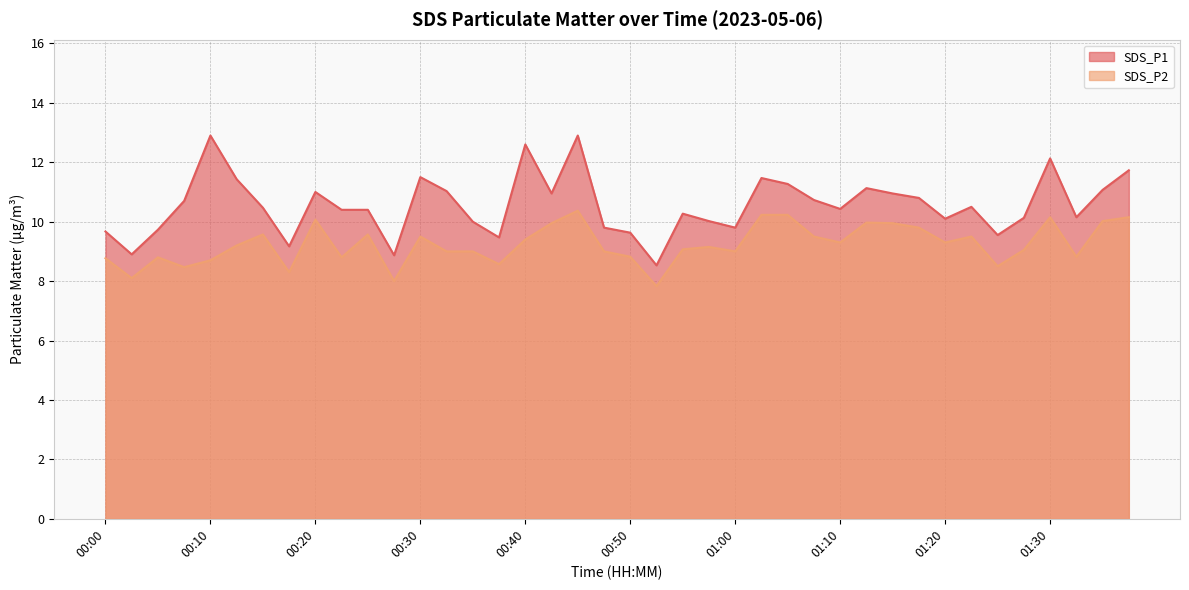

Reading left to right, extract all data points from this chart.

SDS_P1: 00:00=9.7	00:03=8.9	00:05=9.7	00:08=10.7	00:10=12.9	00:13=11.4	00:15=10.5	00:18=9.2	00:20=11.0	00:23=10.4	00:25=10.4	00:28=8.9	00:30=11.5	00:32=11.0	00:35=10.0	00:37=9.5	00:40=12.6	00:42=10.9	00:45=12.9	00:47=9.8	00:50=9.6	00:52=8.5	00:55=10.3	00:57=10.0	01:00=9.8	01:02=11.5	01:05=11.3	01:07=10.7	01:10=10.4	01:12=11.1	01:15=10.9	01:17=10.8	01:20=10.1	01:22=10.5	01:25=9.6	01:27=10.1	01:30=12.1	01:32=10.2	01:35=11.1	01:38=11.7
SDS_P2: 00:00=8.8	00:03=8.1	00:05=8.8	00:08=8.5	00:10=8.7	00:13=9.2	00:15=9.6	00:18=8.3	00:20=10.1	00:23=8.8	00:25=9.6	00:28=8.0	00:30=9.5	00:32=9.0	00:35=9.0	00:37=8.6	00:40=9.4	00:42=9.9	00:45=10.4	00:47=9.0	00:50=8.8	00:52=7.8	00:55=9.1	00:57=9.2	01:00=9.0	01:02=10.2	01:05=10.2	01:07=9.5	01:10=9.3	01:12=10.0	01:15=9.9	01:17=9.8	01:20=9.3	01:22=9.5	01:25=8.5	01:27=9.1	01:30=10.2	01:32=8.8	01:35=10.0	01:38=10.2